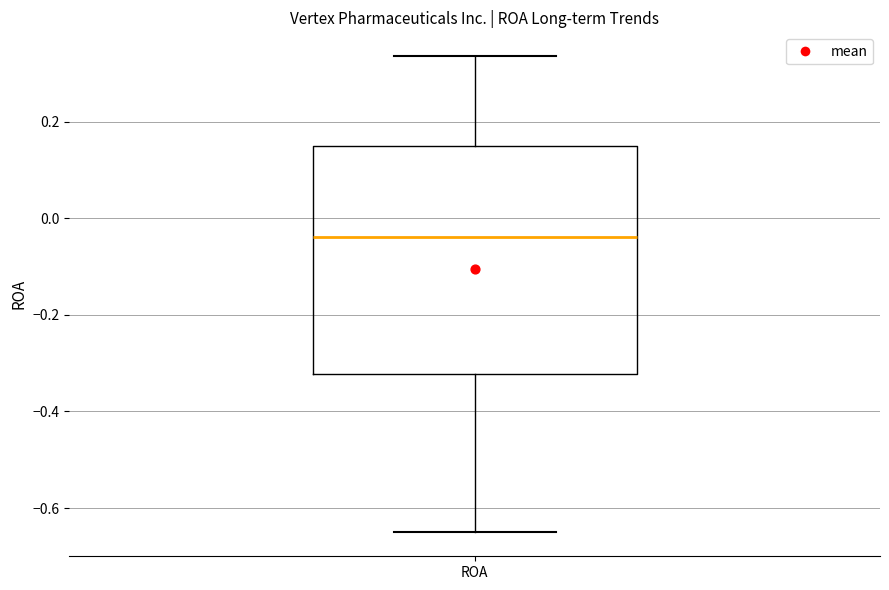

Transcribe this box plot: give where the median line is, the range the box spans, and where the two whiskers end, as read against the y-axis. The values are not printed on the chart, so give them approximately, as read against the axis.

median -0.04, box -0.32 to 0.16, whiskers -0.66 to 0.34